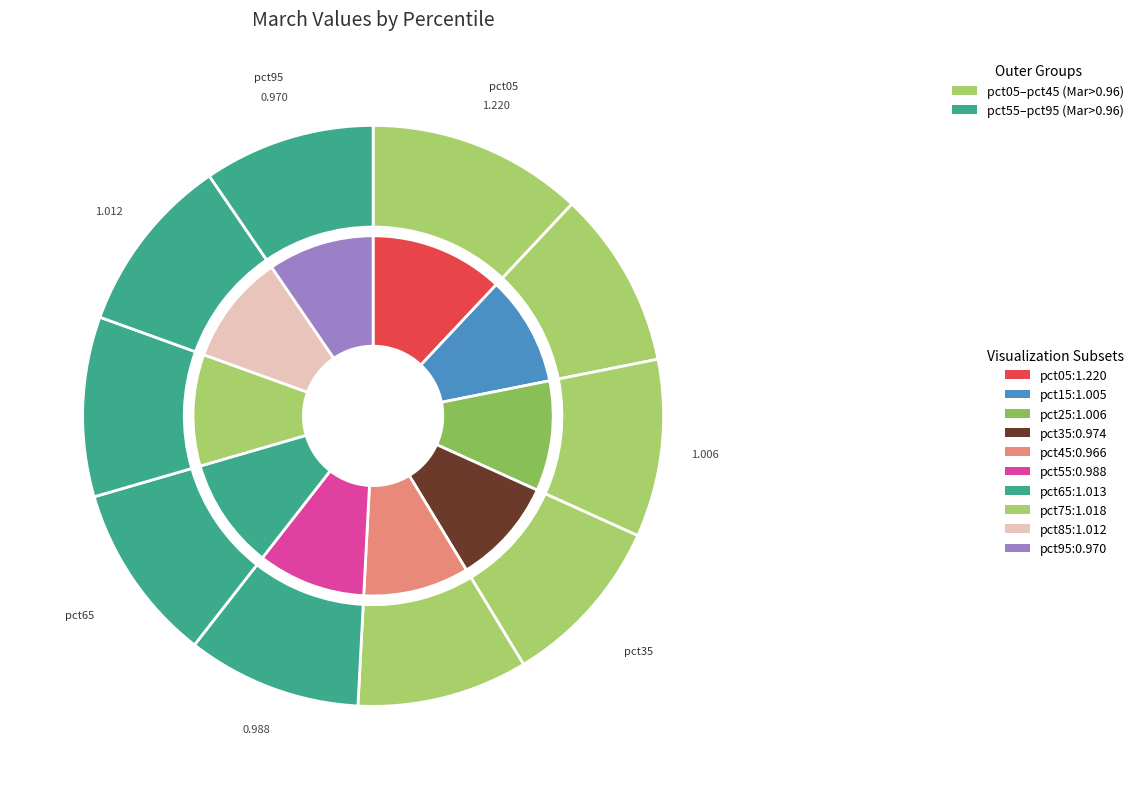

Which has a higher value, pct35 or pct65?

pct65